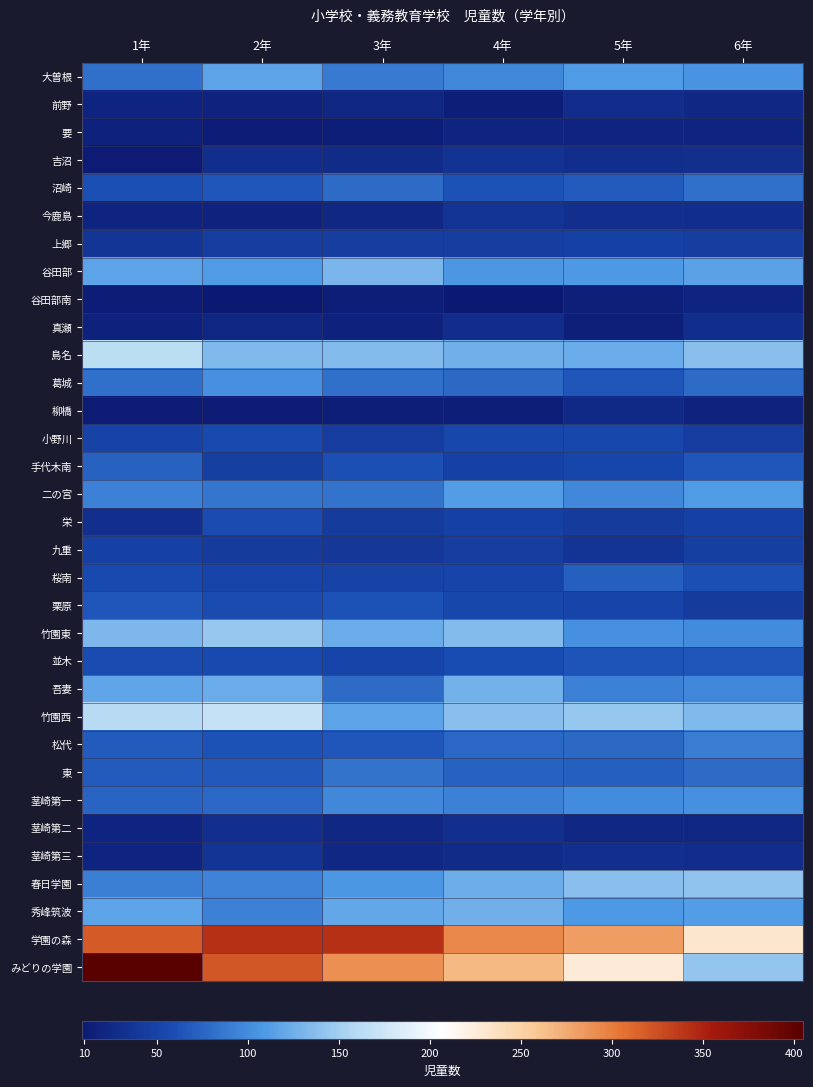

What is the difference between the highest and lowest values at 4年?

286